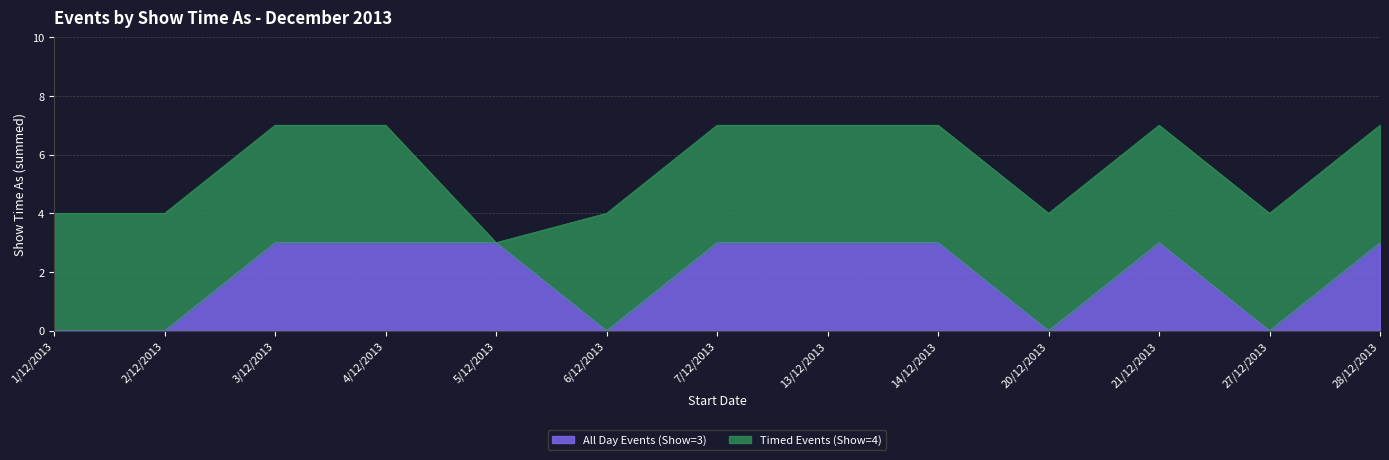

Reading left to right, transcribe all the data shown in this chart.

1/12/2013=0	2/12/2013=0	3/12/2013=3	4/12/2013=3	5/12/2013=3	6/12/2013=0	7/12/2013=3	13/12/2013=3	14/12/2013=3	20/12/2013=0	21/12/2013=3	27/12/2013=0	28/12/2013=3